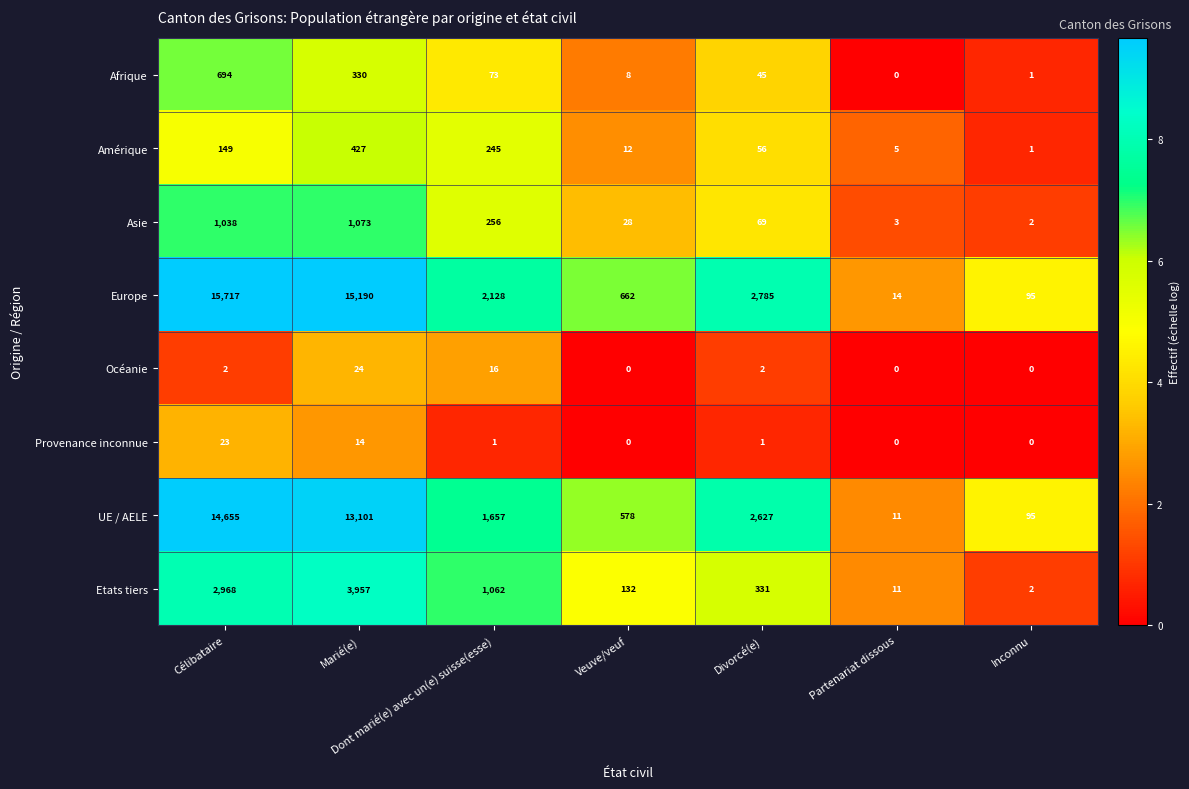

What is the sum of all Amérique values?

895